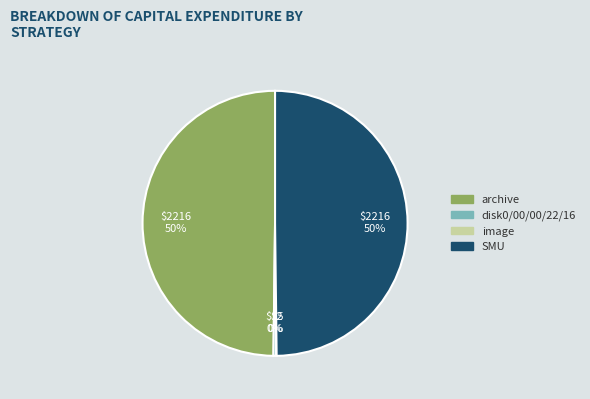

Is it true that archive is 50% of the pie?

True